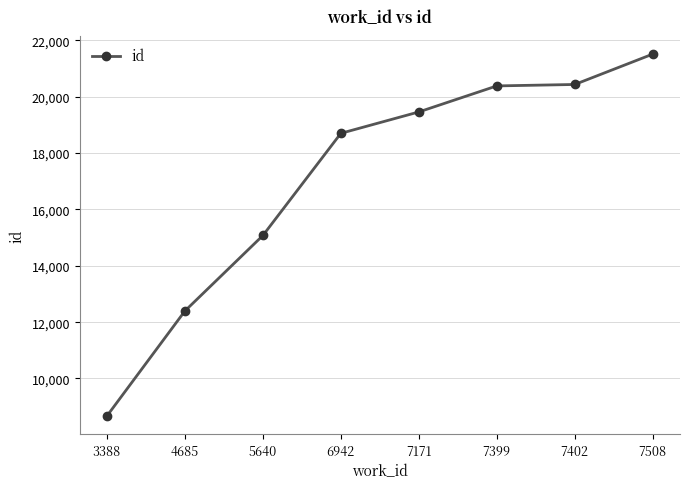

Which category has the highest value across all series?

7508